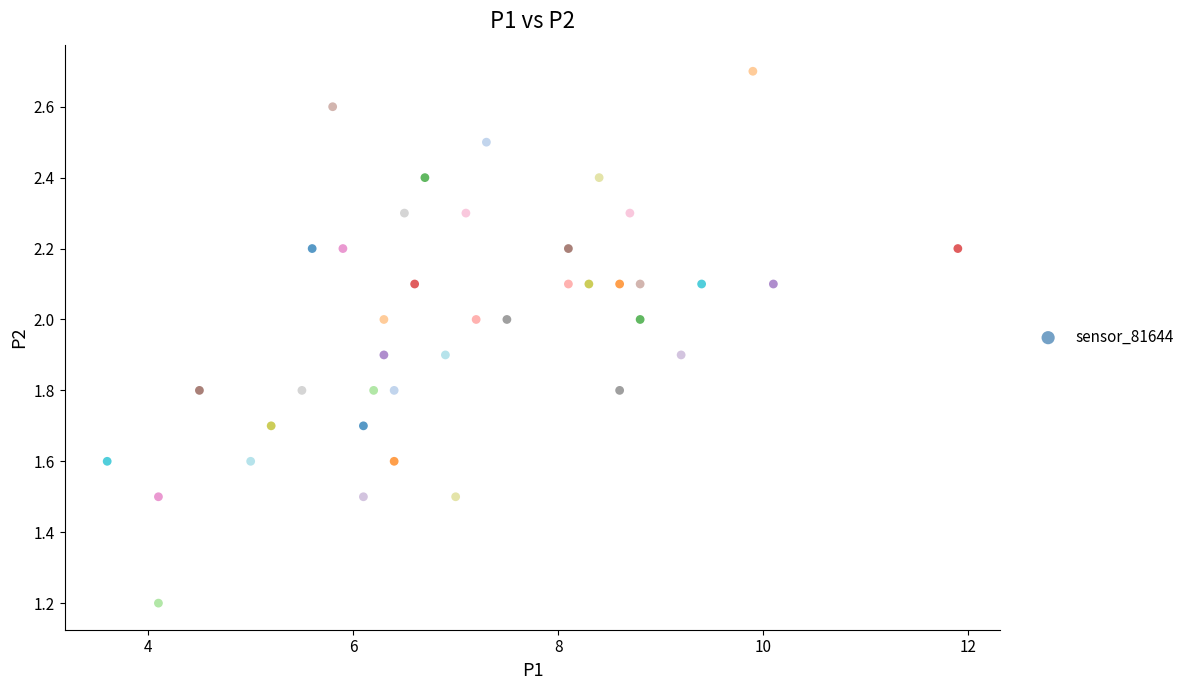

What is the range of X values (max minus min)?

8.3